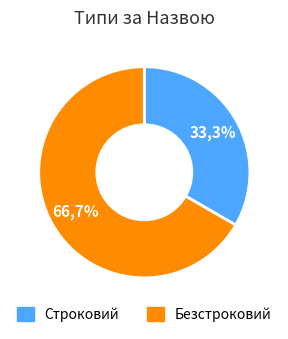

What percentage is NOT represented by Безстроковий?

33.3%